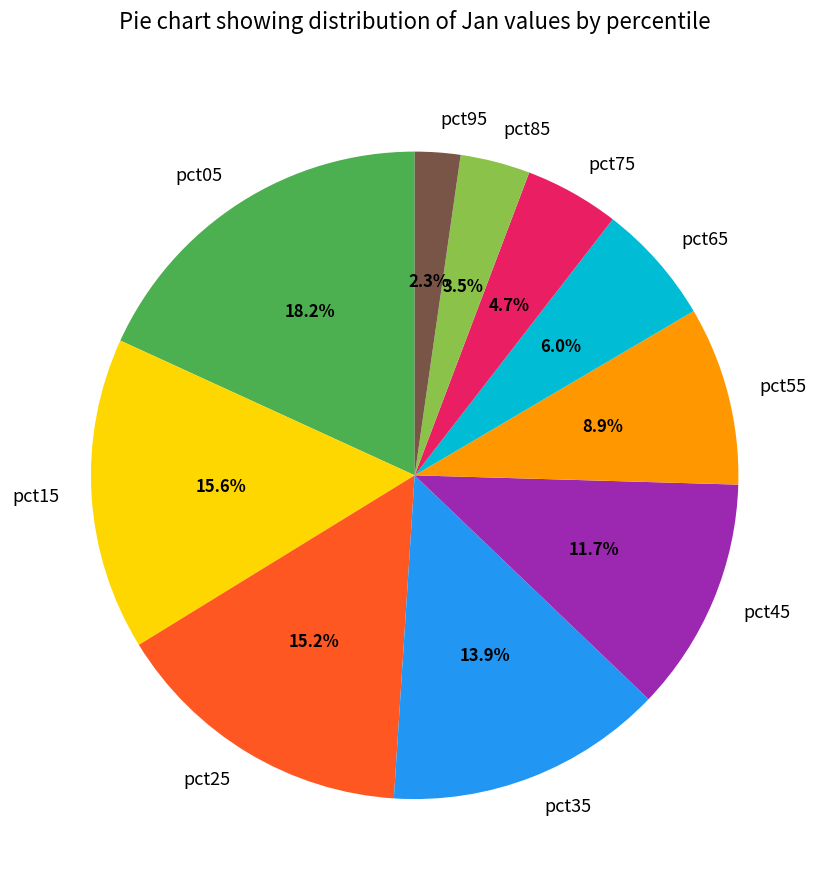

The pct35 slice represents 2% of the pie. True or false?

False